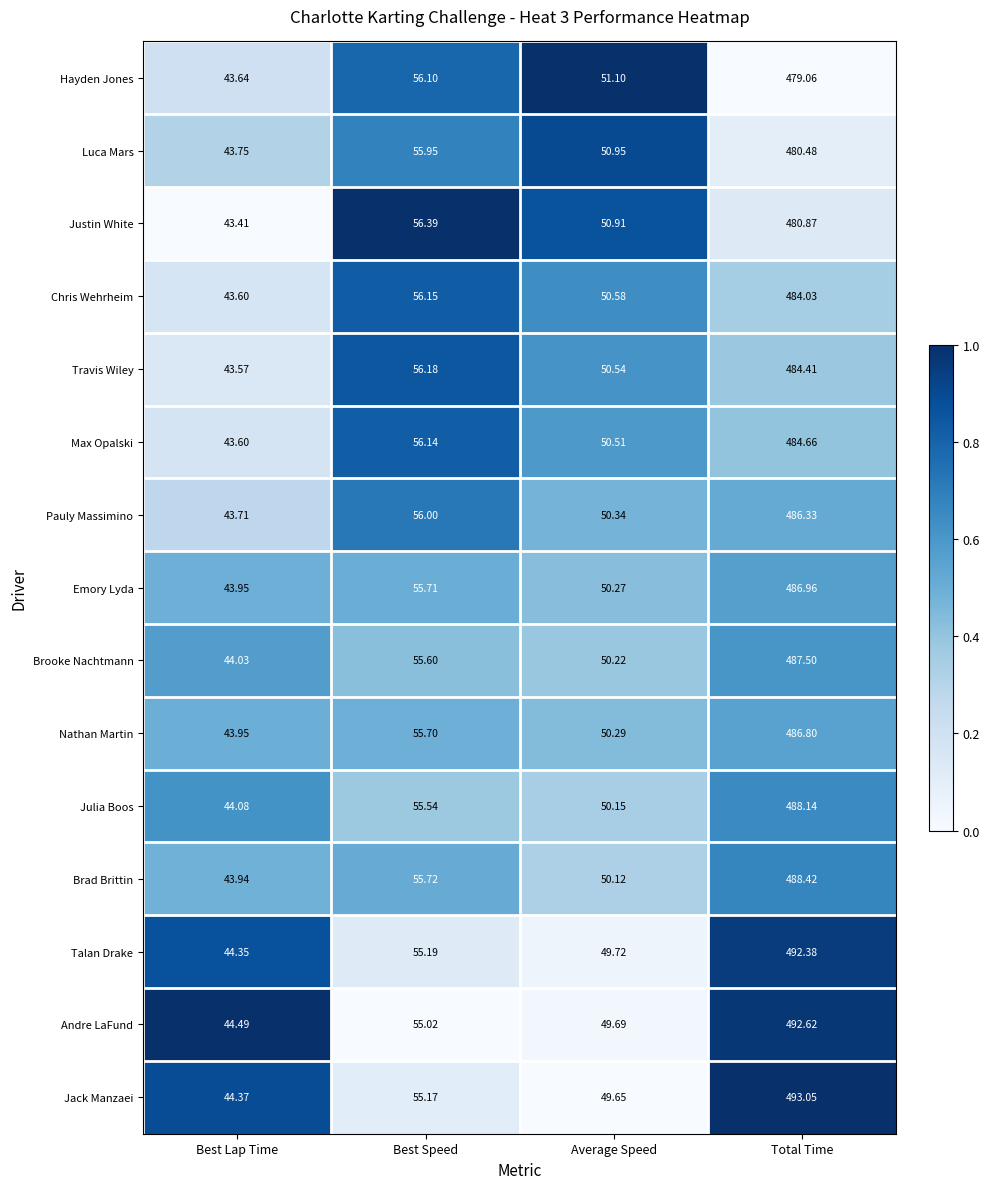

At which label does Julia Boos first exceed 55?

Best Speed